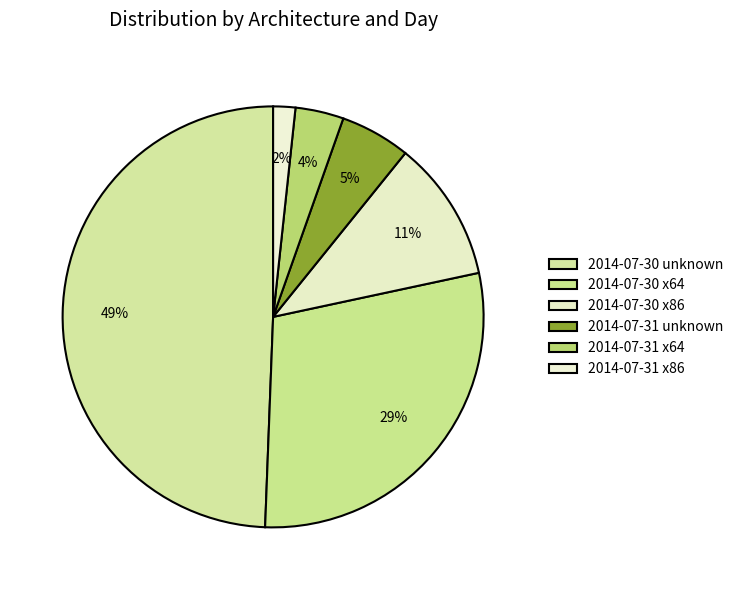

Is it true that 2014-07-30 x86 is 2% of the pie?

False